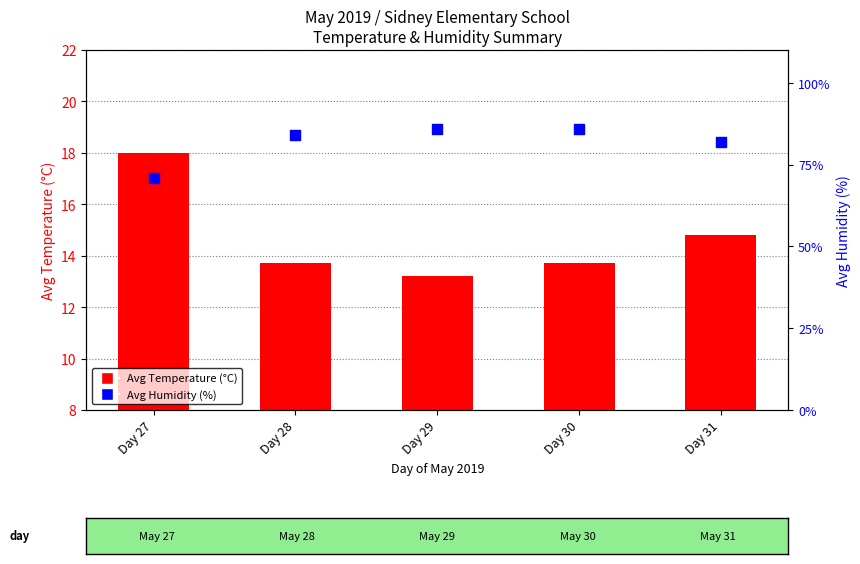

What are all the series names shown in the legend?

Avg Temperature (°C), Avg Humidity (%)